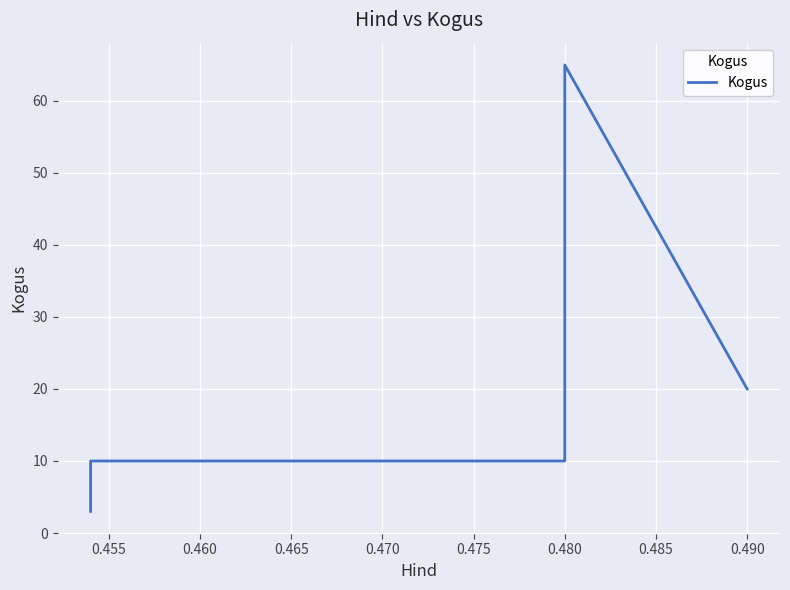

The chart shows a value of 6 at 0.465. True or false?

False